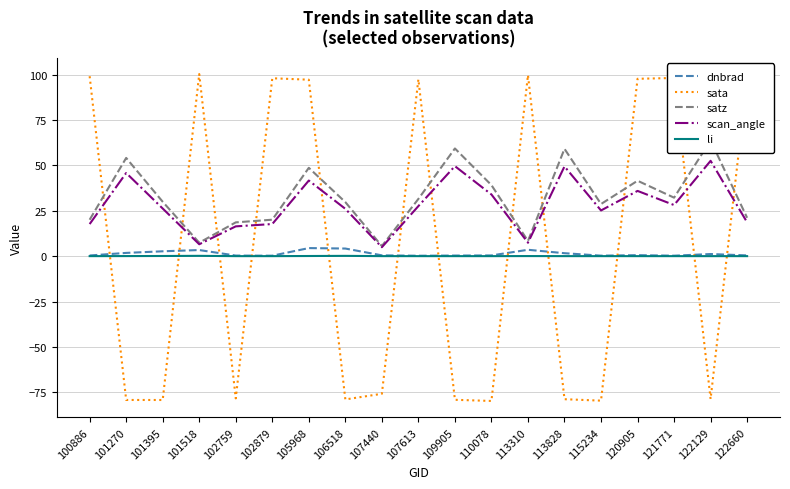

What is the maximum value for sata?

100.2